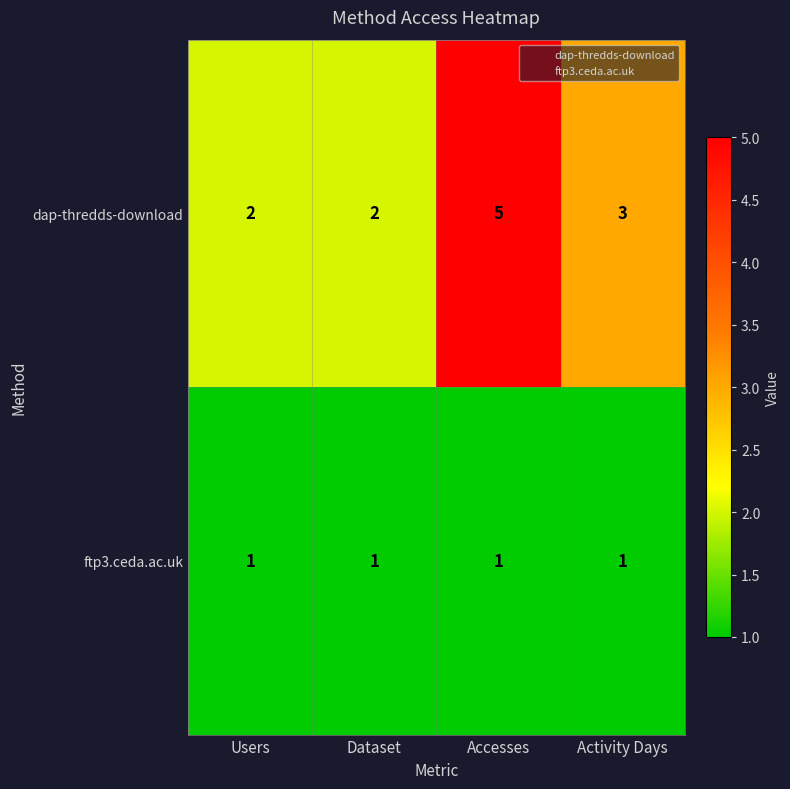

Which series changed the most between Dataset and Accesses?

dap-thredds-download